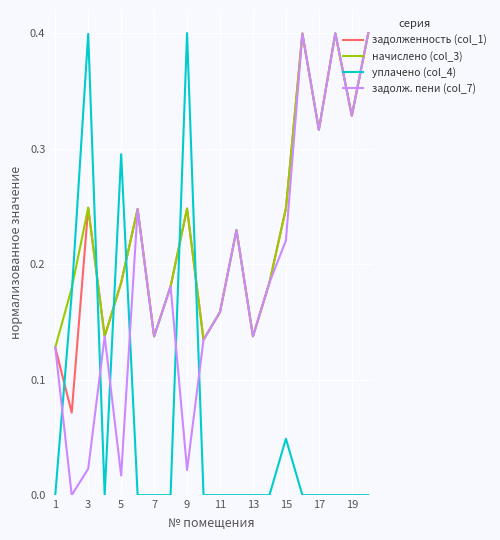

How many times do задолж. пени (col_7) and уплачено (col_4) cross each other?

6